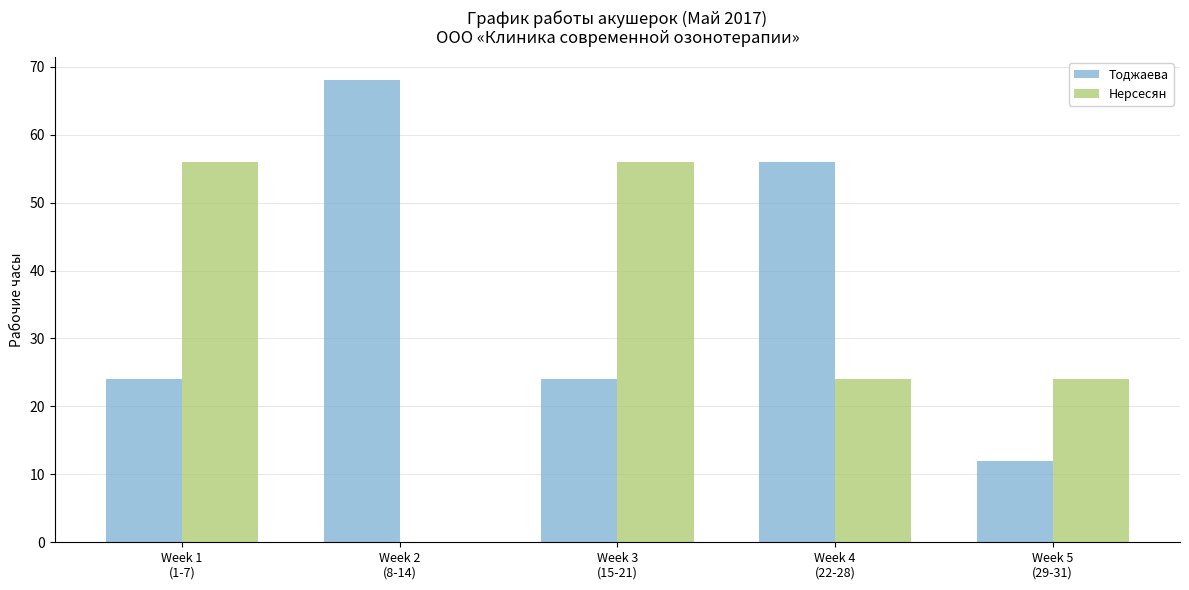

Are the bars horizontal?

No